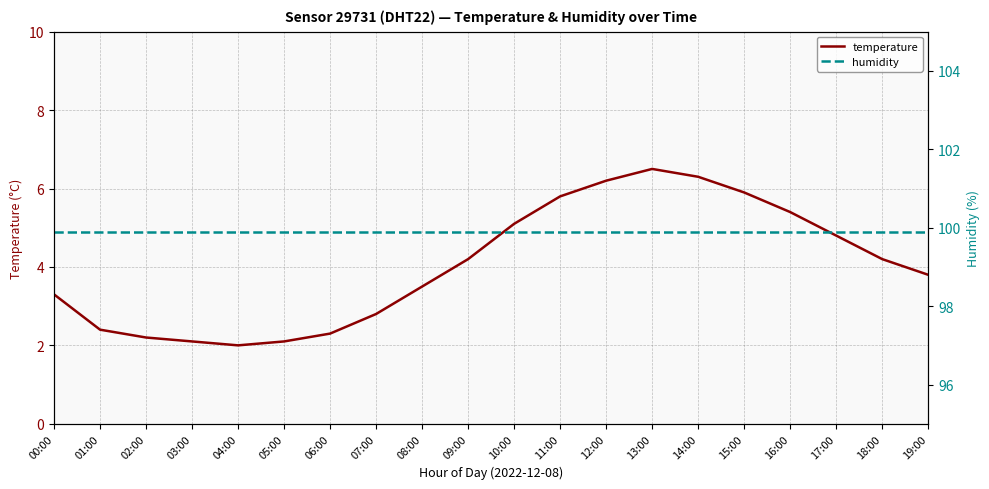

Is the value of temperature at 01:00 greater than the value of humidity at 18:00?

No